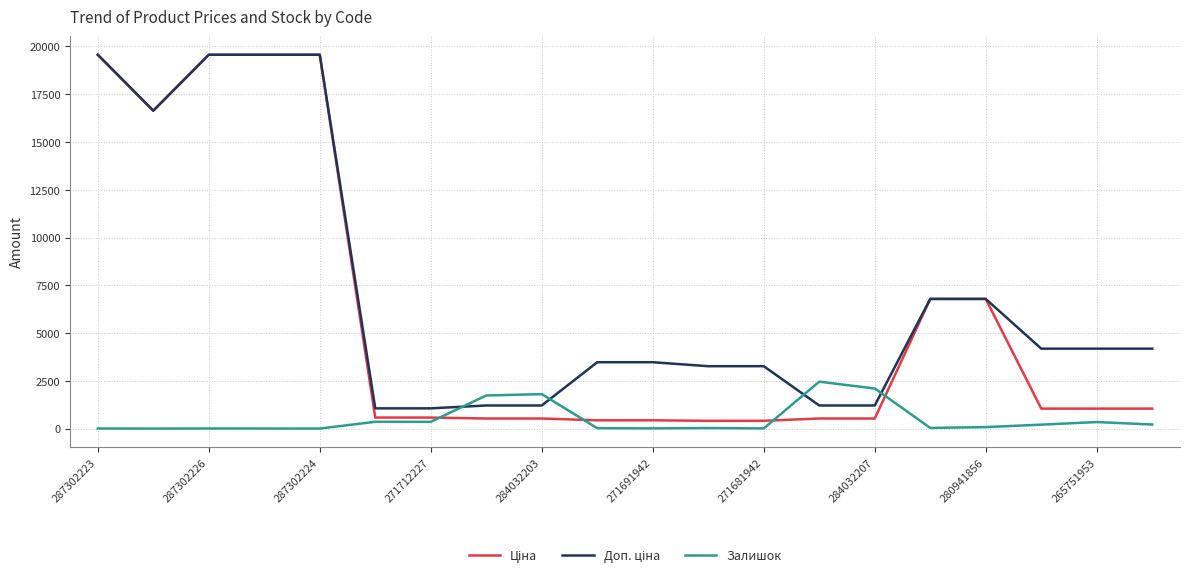

Rank the series by their maximum value, from highest to lowest.

Ціна, Доп. ціна, Залишок